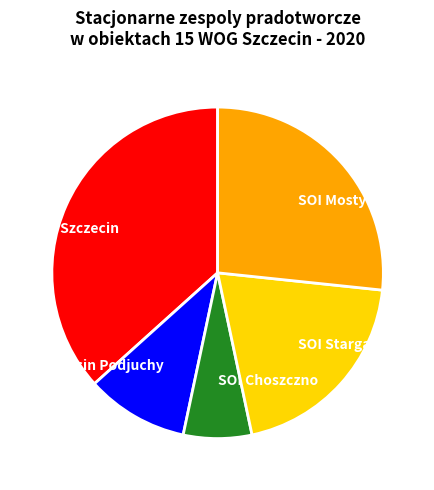

Which category has the smallest portion of the pie?

SOI Choszczno